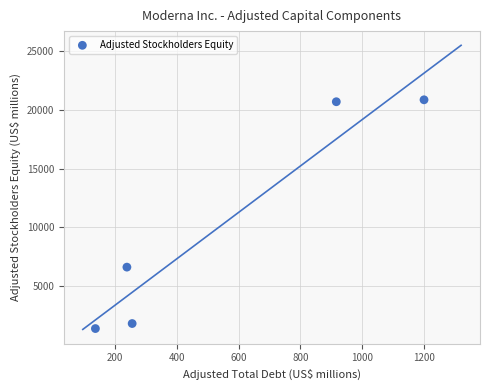

What is the range of Y values (max minus min)?

19475